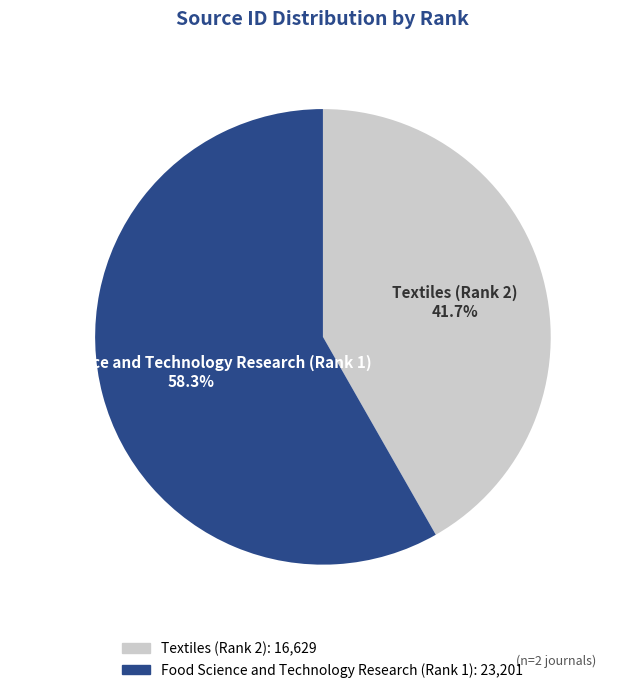

Does Food Science and Technology Research (Rank 1) account for over 50% of the chart?

Yes